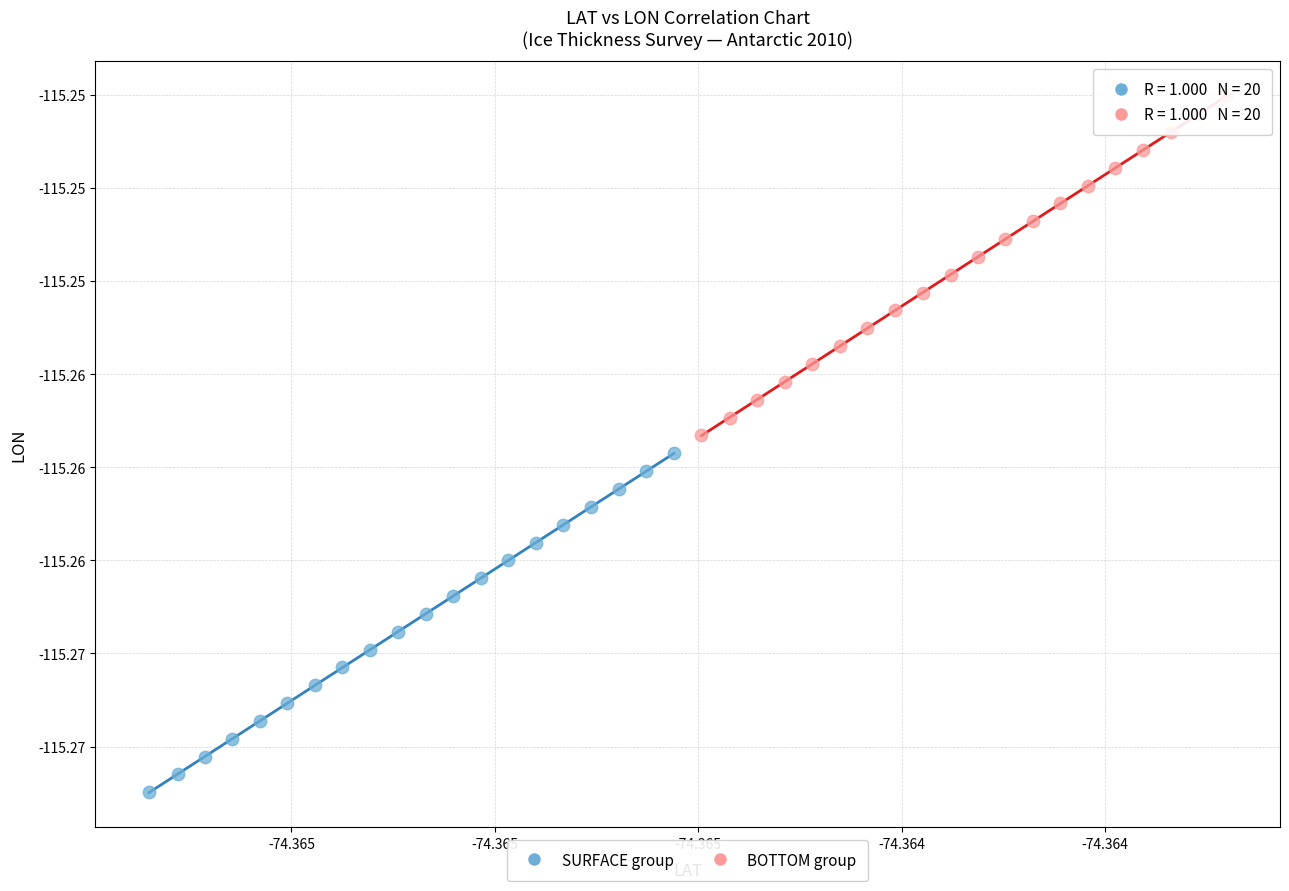

Which series has the largest Y range (max minus min)?

BOTTOM group